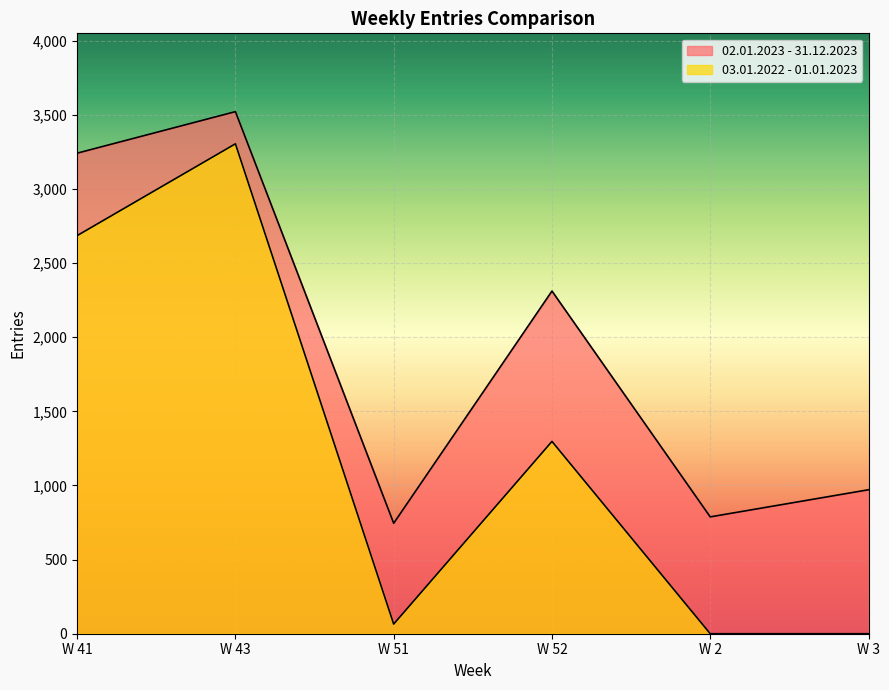

True or false: 02.01.2023 - 31.12.2023 has more than 1 points higher than both neighbors.

True